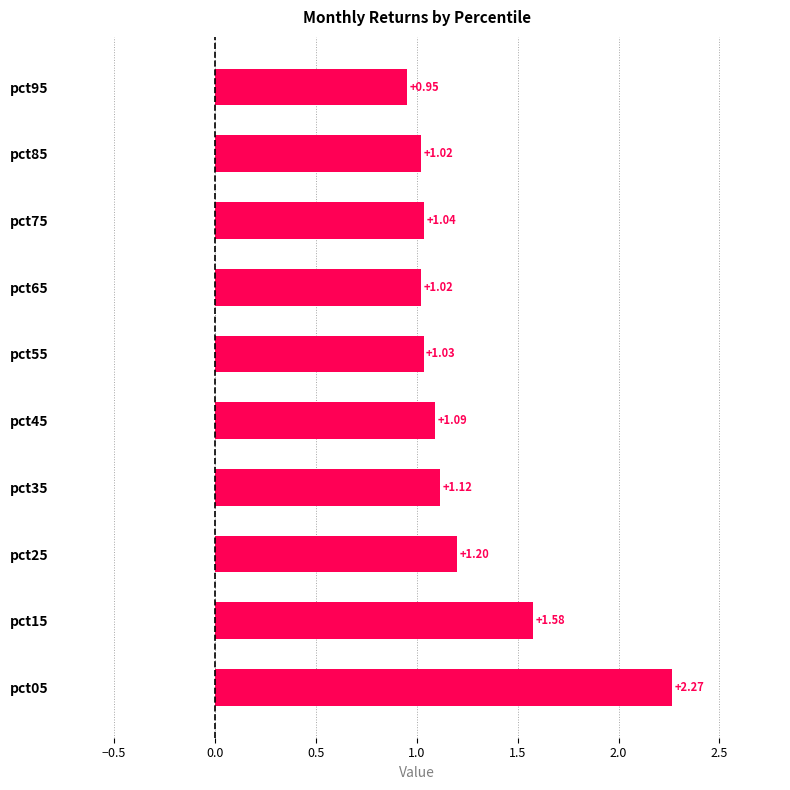

What is the average value?

1.2